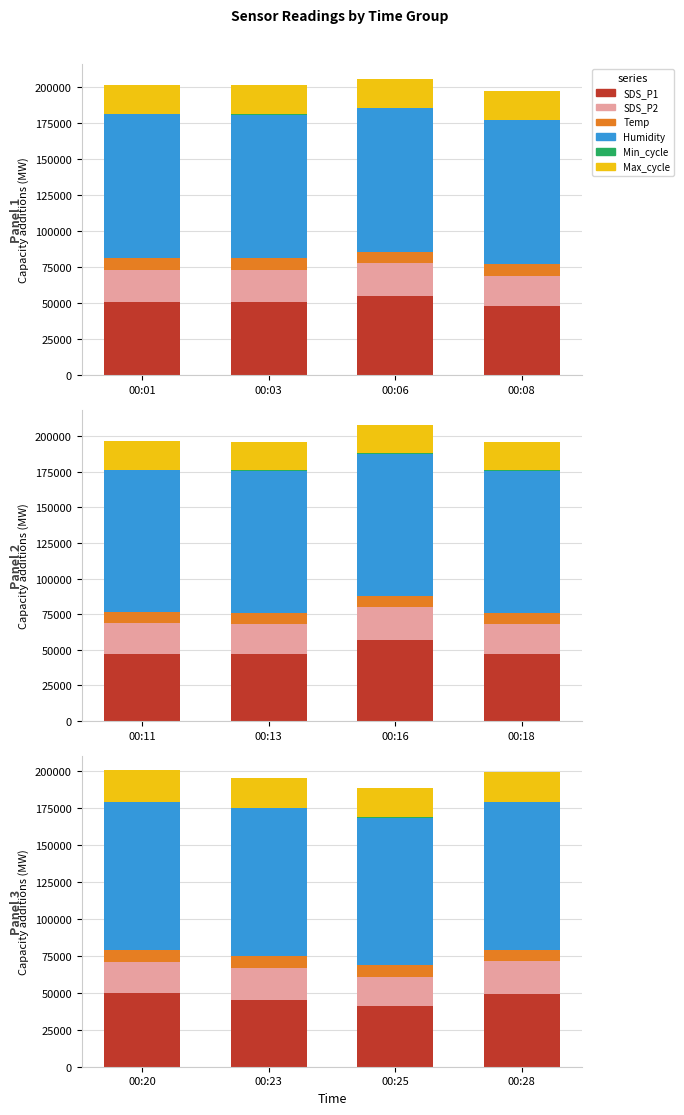

What is the sum of all Min_cycle values?

1080